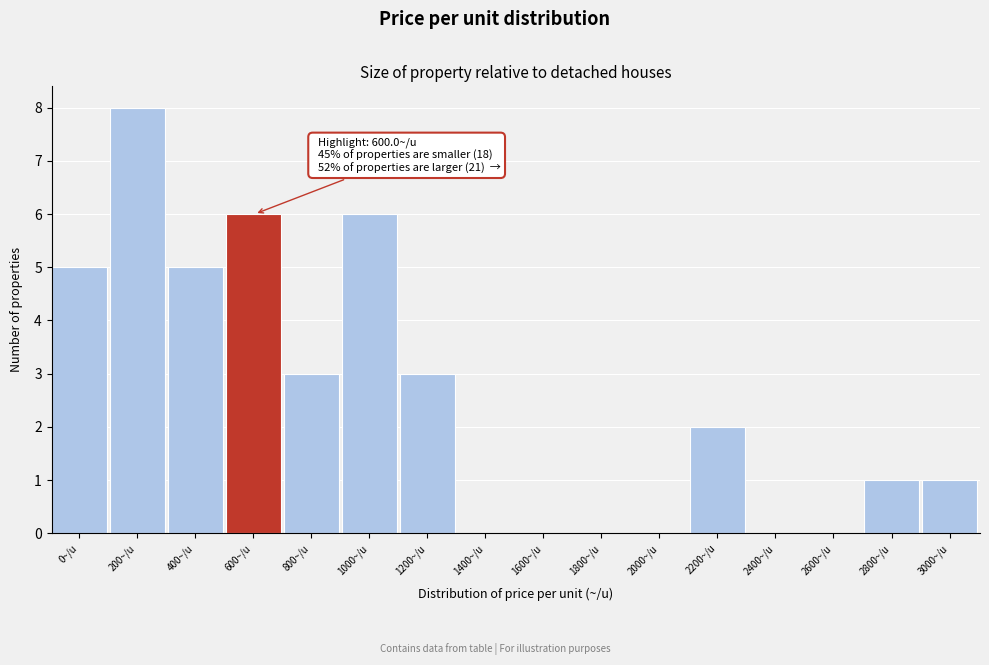

Reading left to right, what are all the values shown in this chart?

0~/u=5	200~/u=8	400~/u=5	600~/u=6	800~/u=3	1000~/u=6	1200~/u=3	1400~/u=0	1600~/u=0	1800~/u=0	2000~/u=0	2200~/u=2	2400~/u=0	2600~/u=0	2800~/u=1	3000~/u=1